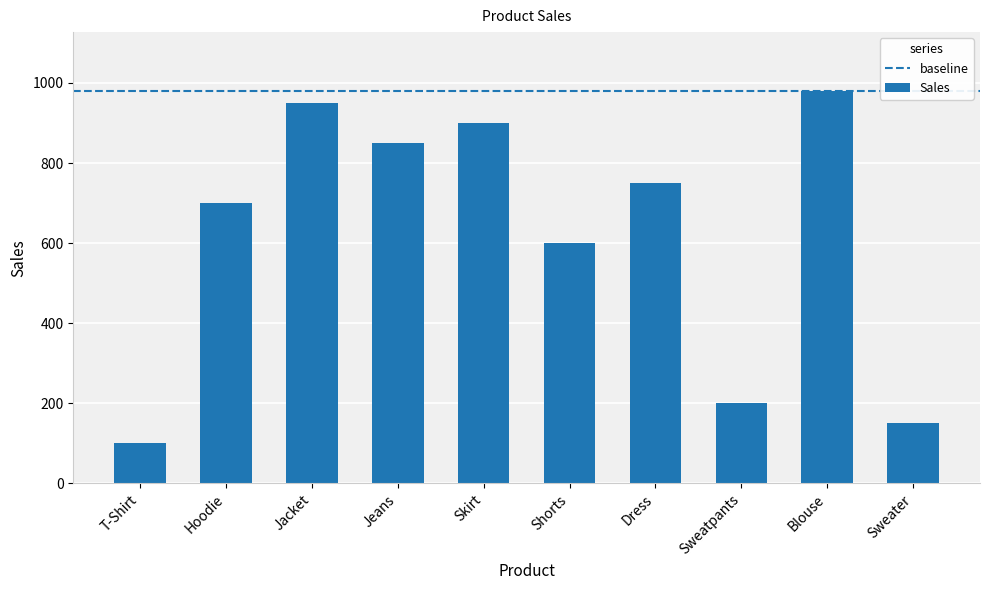

What is the value of the 10th bar from the left?

150